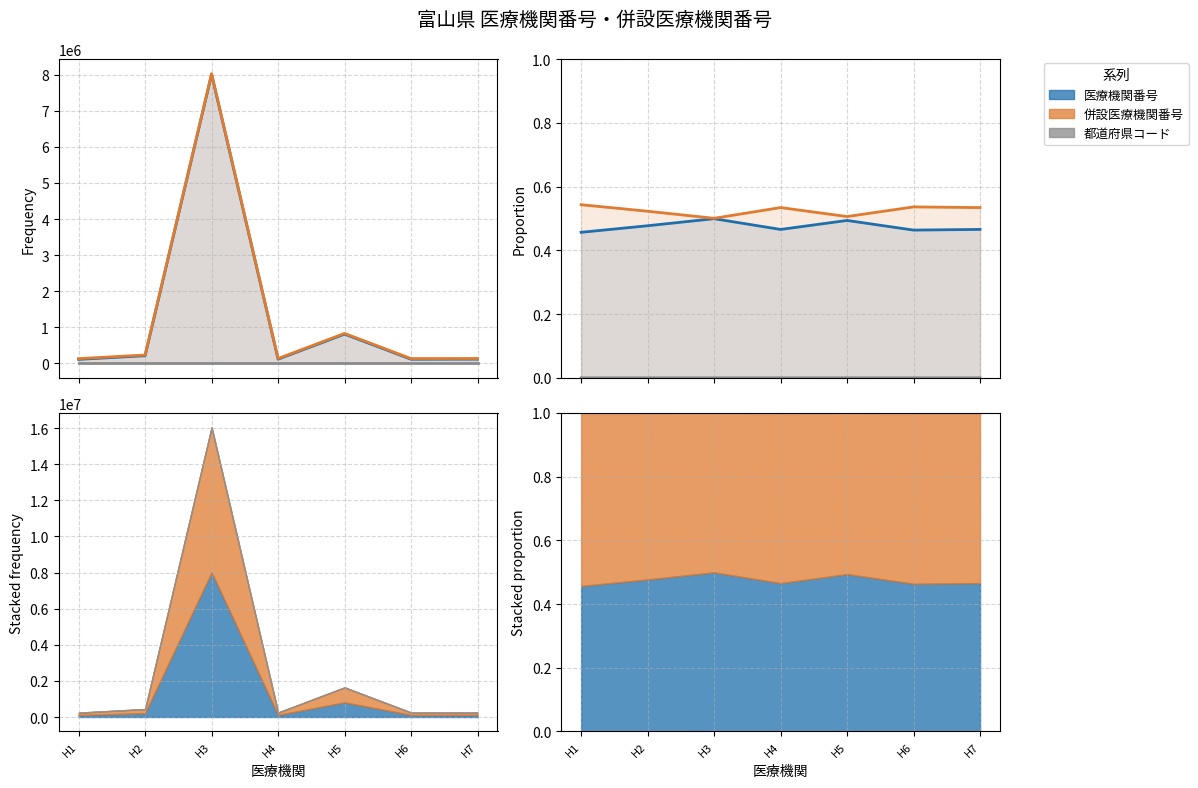

What is the total value across all series at H6?

1.0